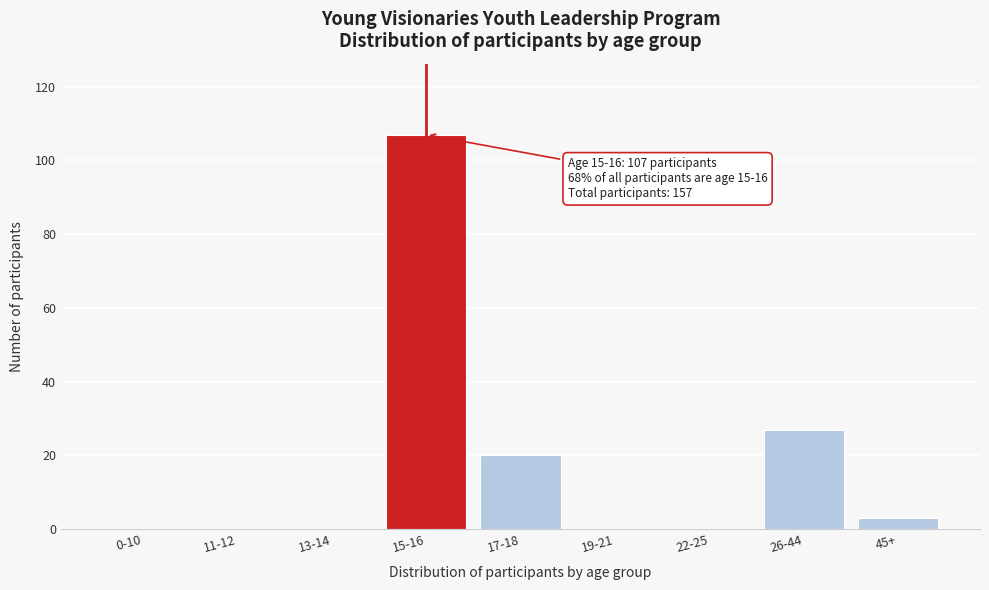

Reading left to right, transcribe all the data shown in this chart.

0-10=0	11-12=0	13-14=0	15-16=107	17-18=20	19-21=0	22-25=0	26-44=27	45+=3